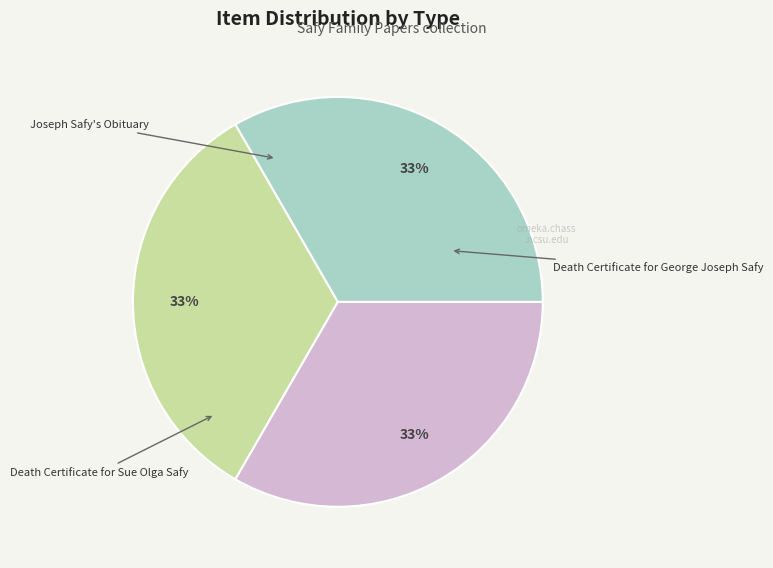

Is there any slice that represents more than half of the pie?

No